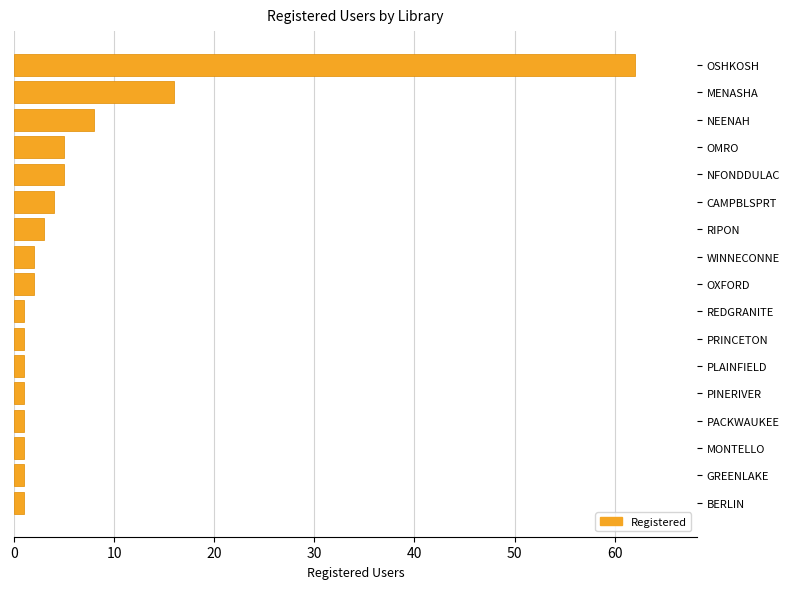

What is the difference between the second highest and second lowest values?

15